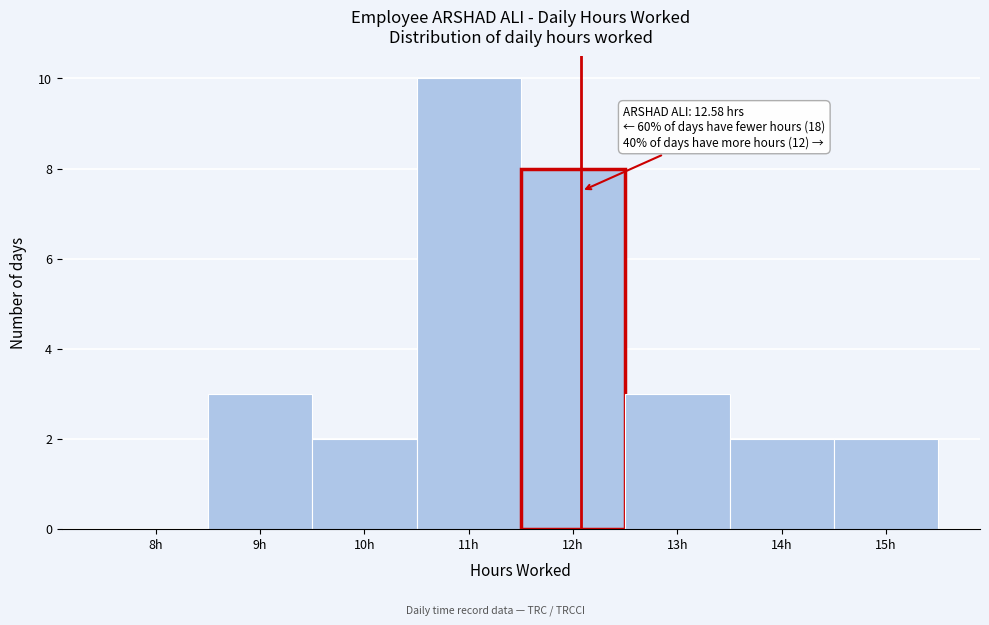

Reading left to right, list all the values displayed in this chart.

8h=0	9h=3	10h=2	11h=10	12h=8	13h=3	14h=2	15h=2